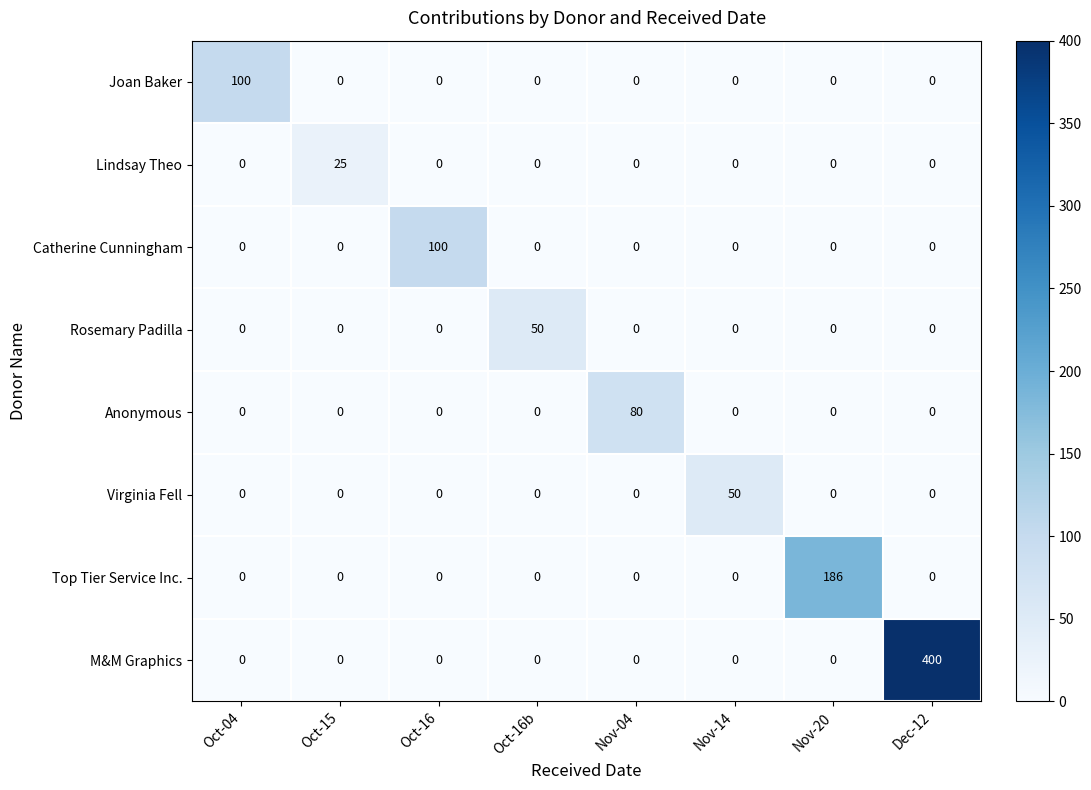

What is the maximum value shown in the chart?

400